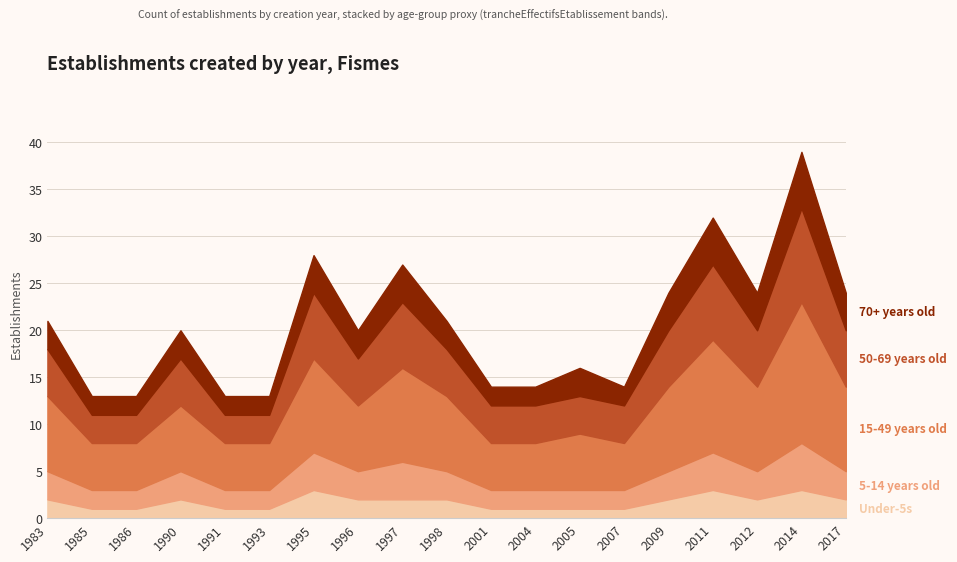

How many data points in 5-14 years old are less than 3?

8